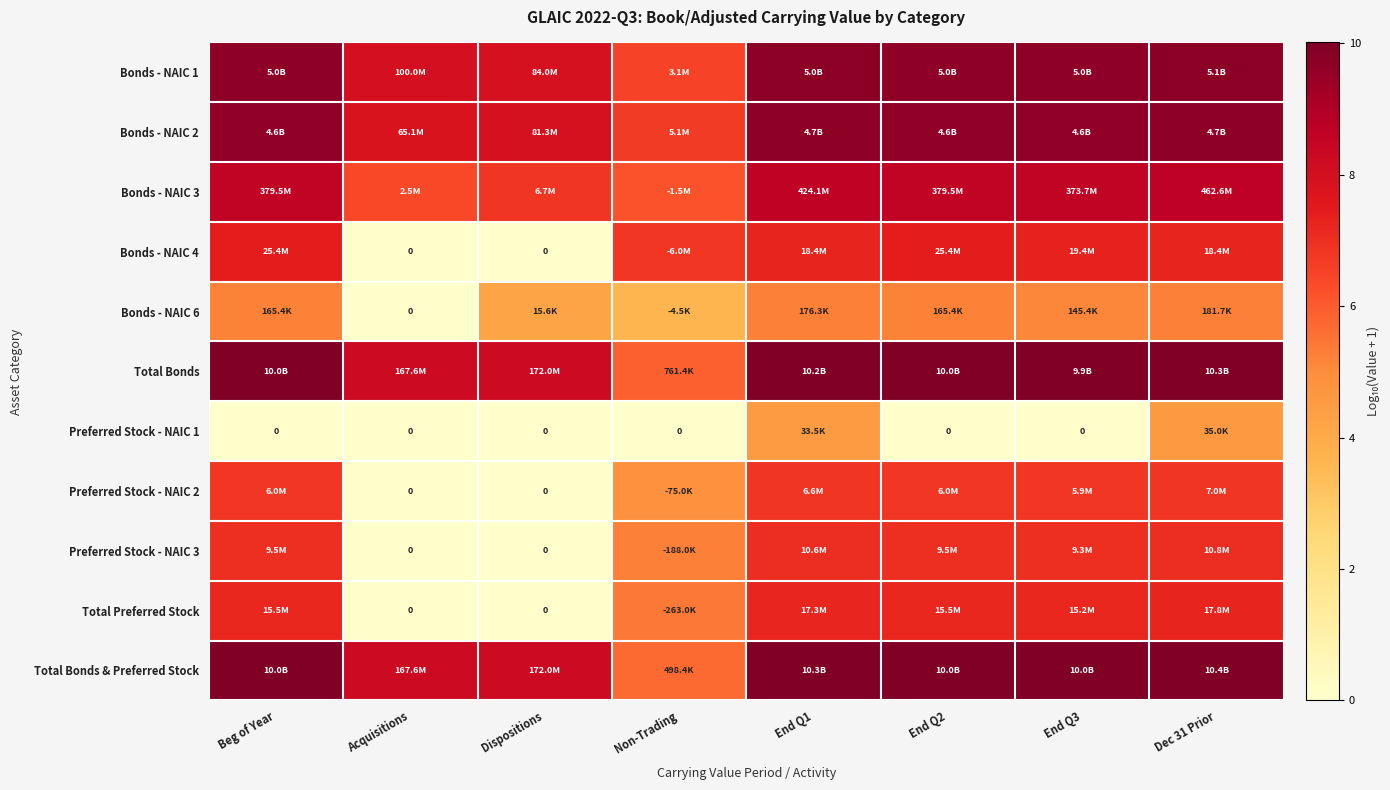

Is it true that Preferred Stock - NAIC 1 equals 0.0 at Dispositions?

True